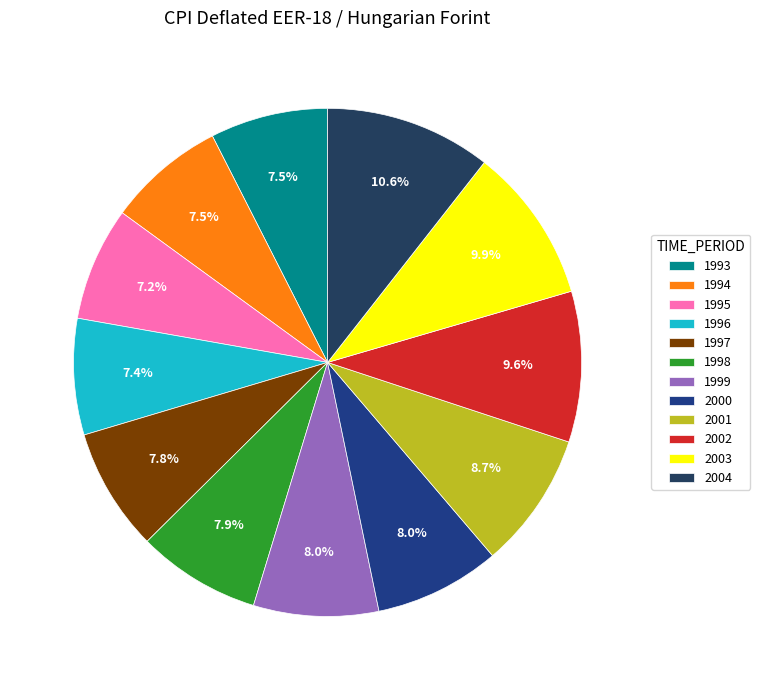

How much of the chart is everything except 1995?

92.8%